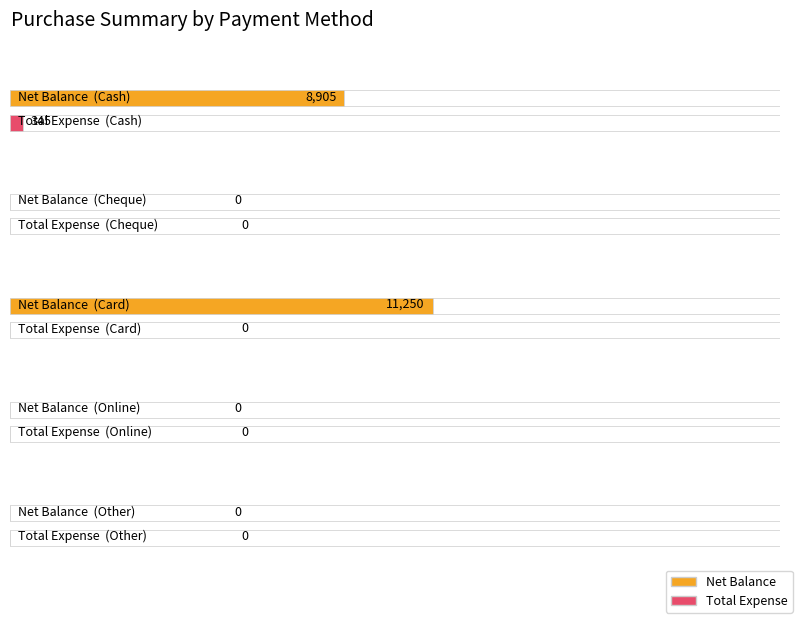

How many series are shown in this chart?

2